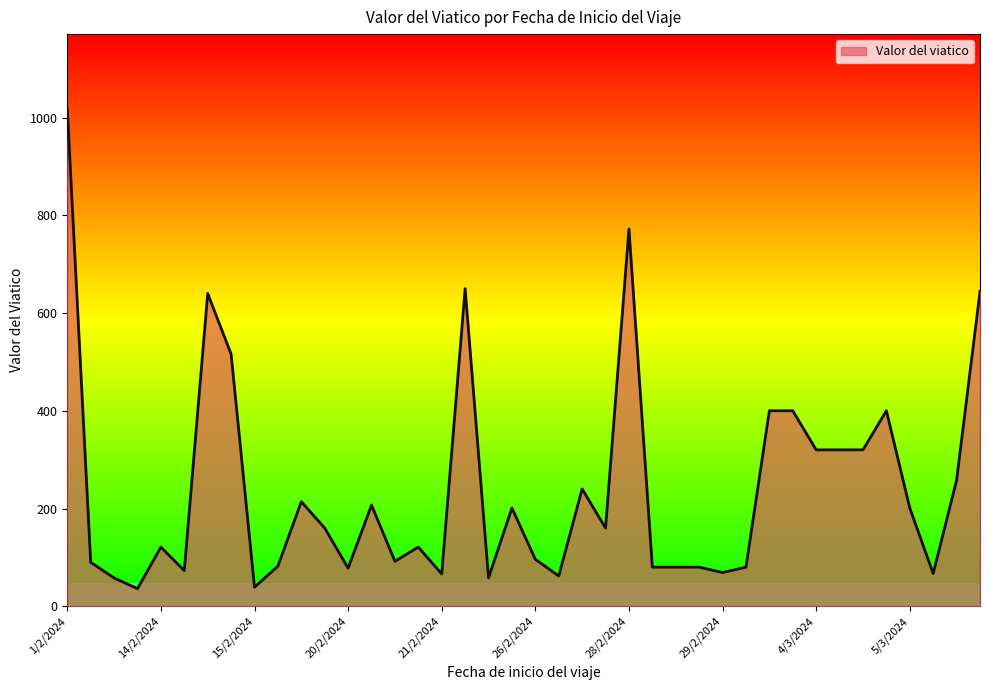

What is the greatest value displayed?

1018